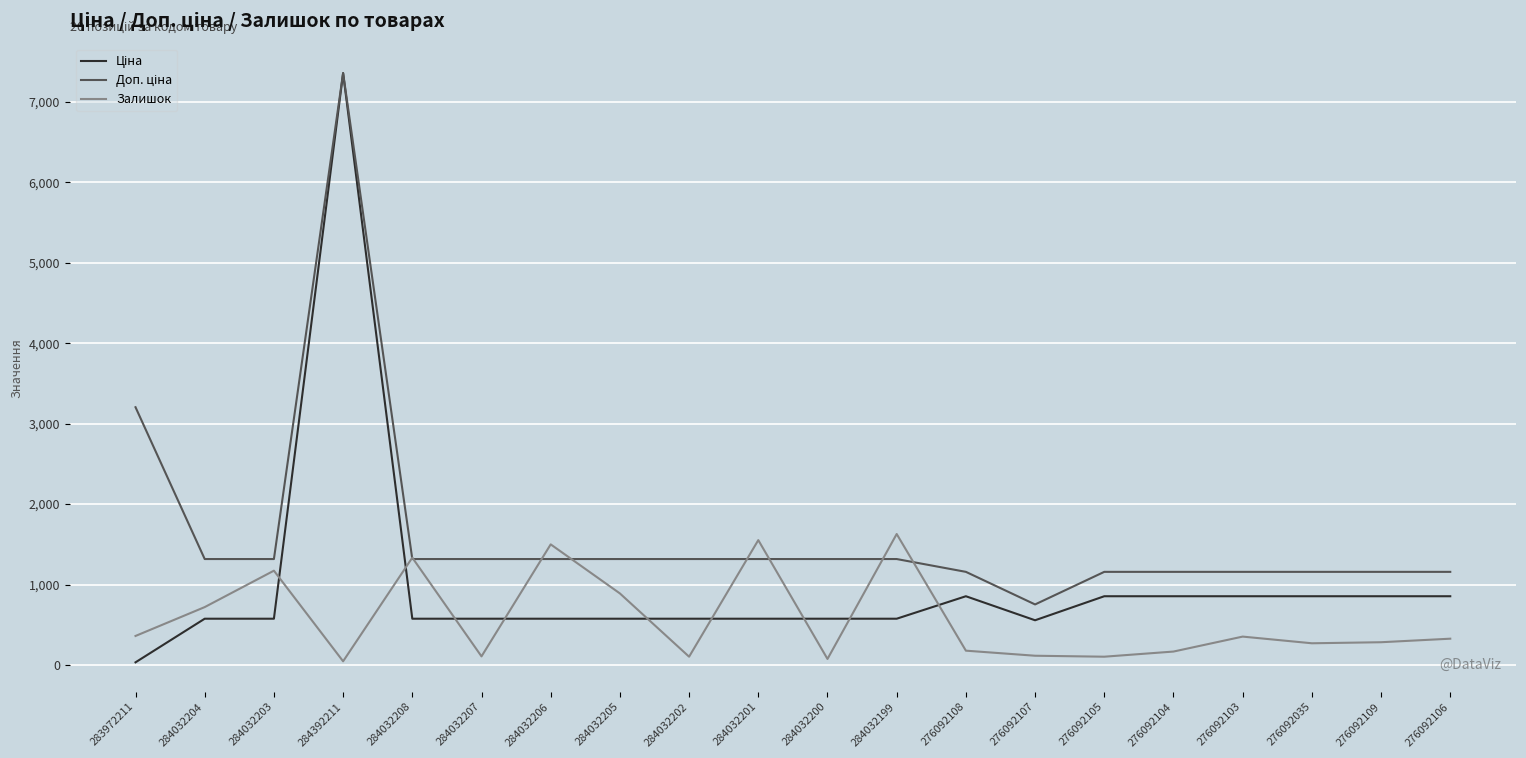

What is the difference between the highest and lowest values at 276092106?

831.3